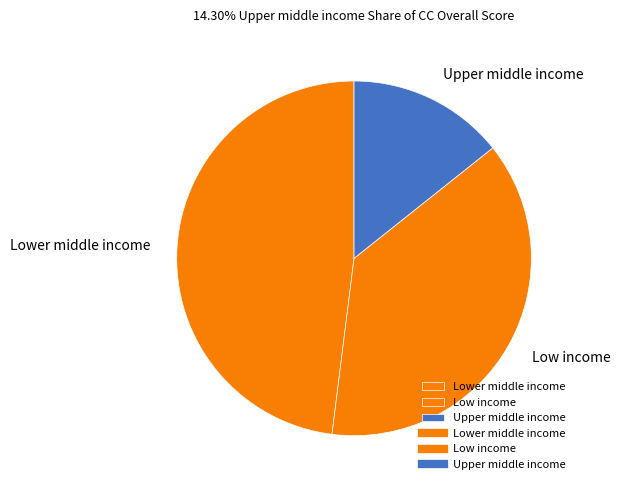

True or false: Low income accounts for 1% of the total.

False